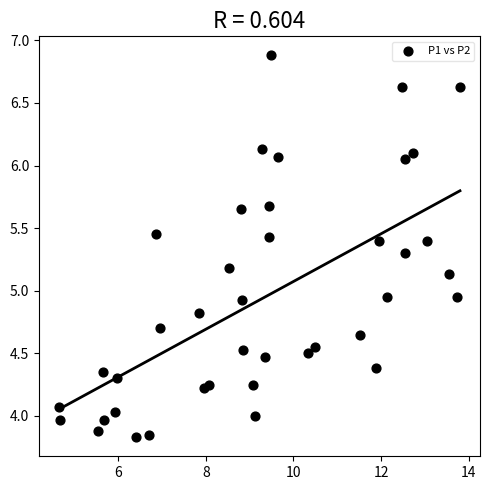

What is the range of X values (max minus min)?

9.2